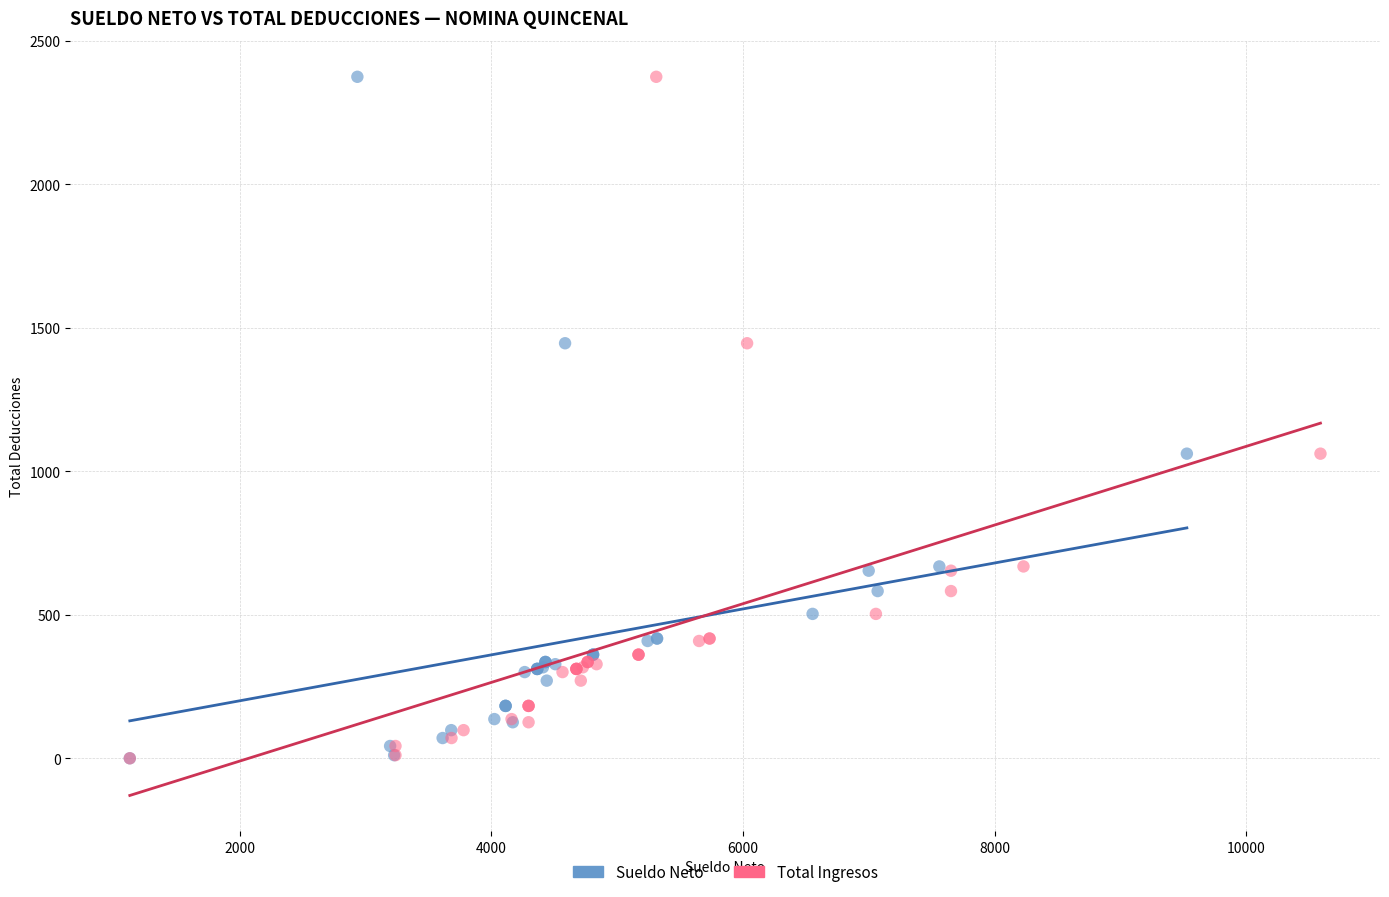

What are all the series names shown in the legend?

Sueldo Neto, Total Ingresos